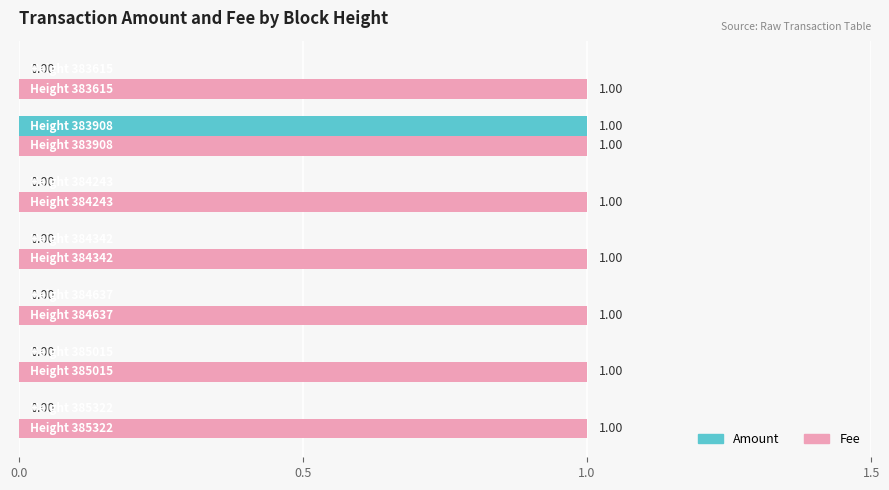

Which series has the largest total across all categories?

Fee